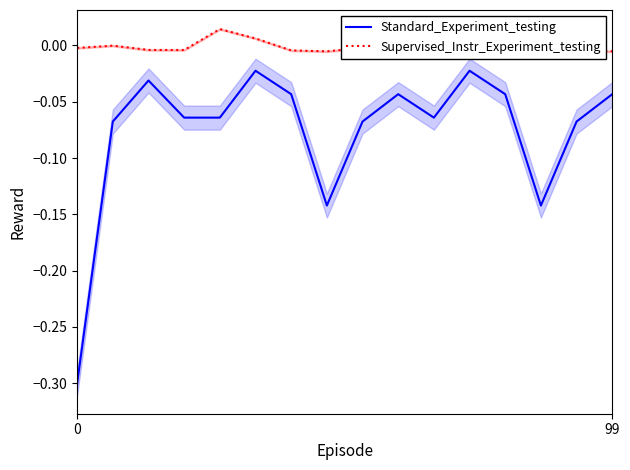

True or false: Standard_Experiment_testing and Supervised_Instr_Experiment_testing cross at least once.

False